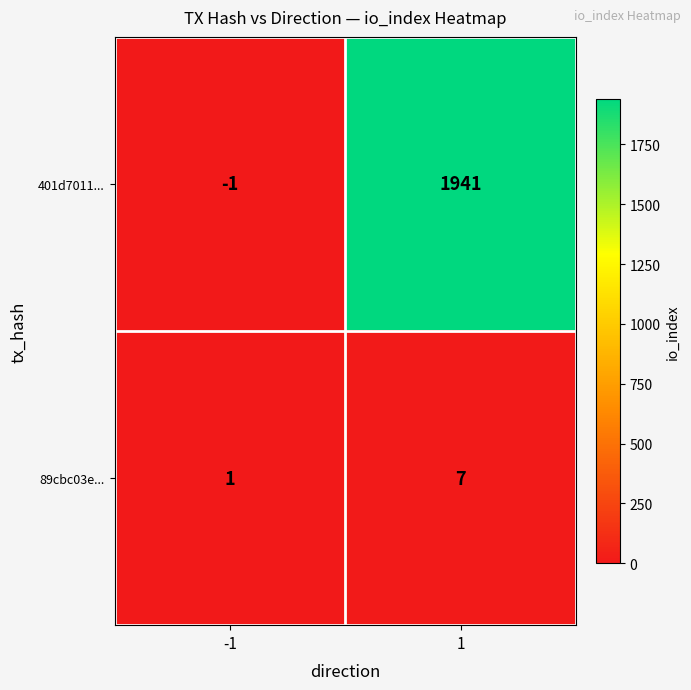

What value does the 401d7011... series have at 1, to the nearest 100?

1900